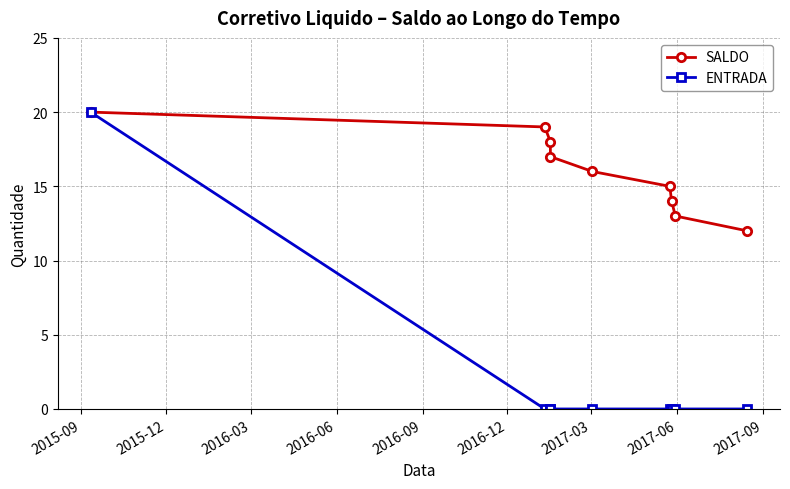

True or false: ENTRADA and SALDO intersect in this chart.

False